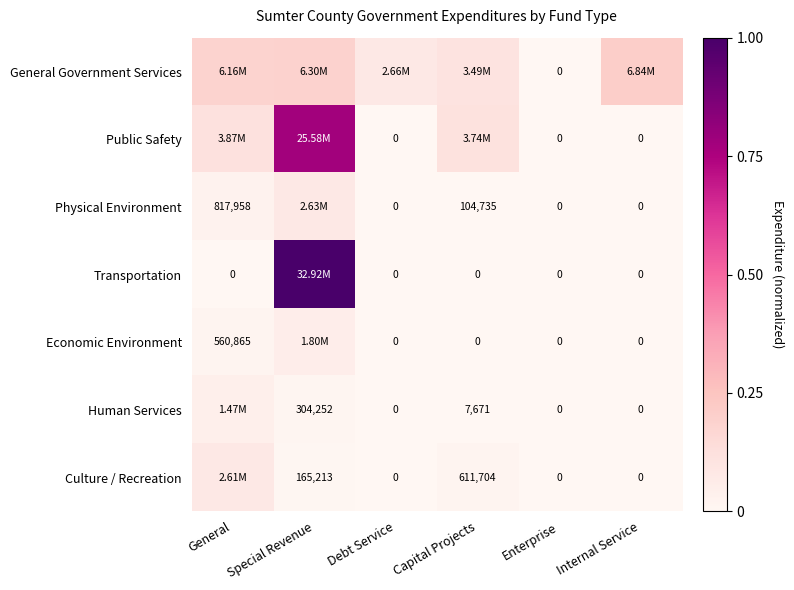

Count the number of categories in the chart.

6